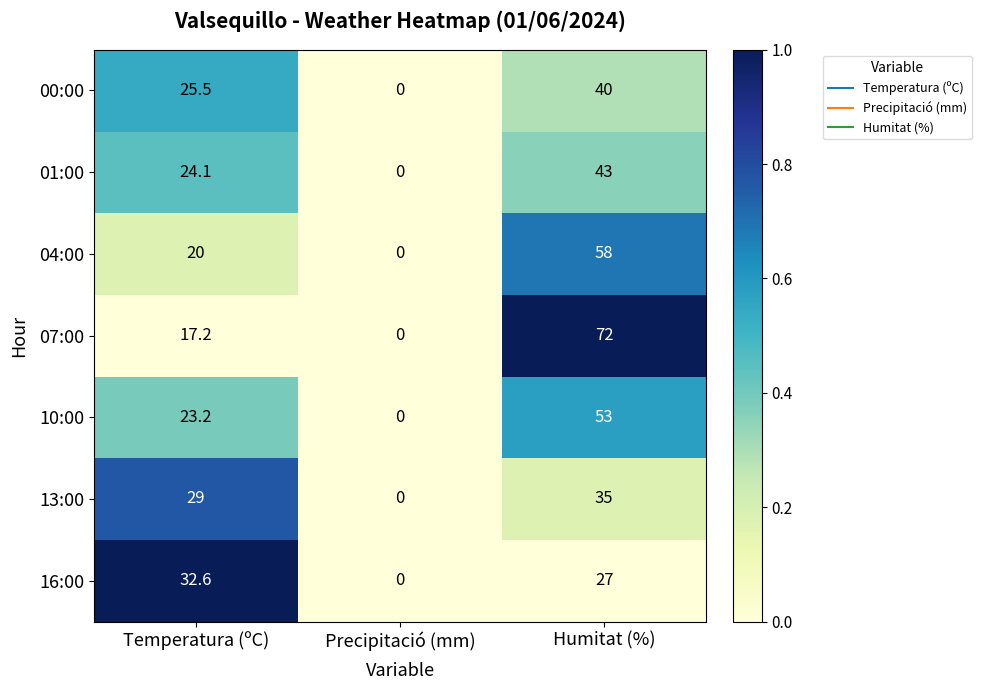

Between Temperatura (ºC) and Precipitació (mm), which series saw the biggest shift?

16:00